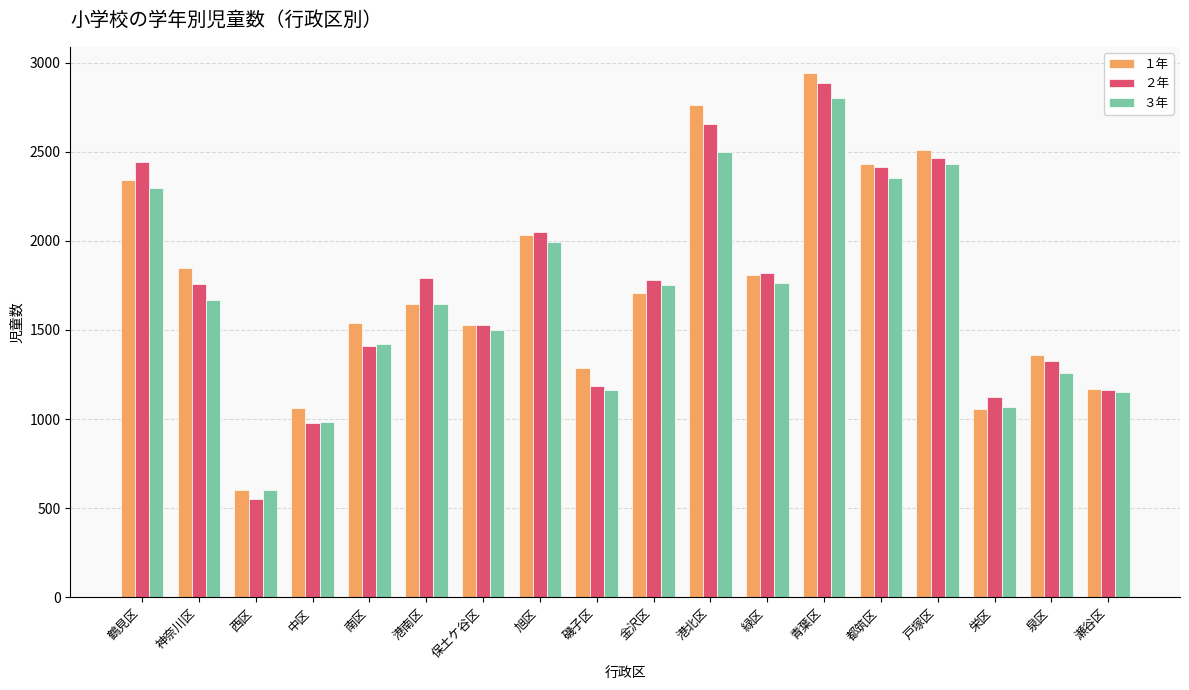

What is the label of the 13th bar from the right?

港南区